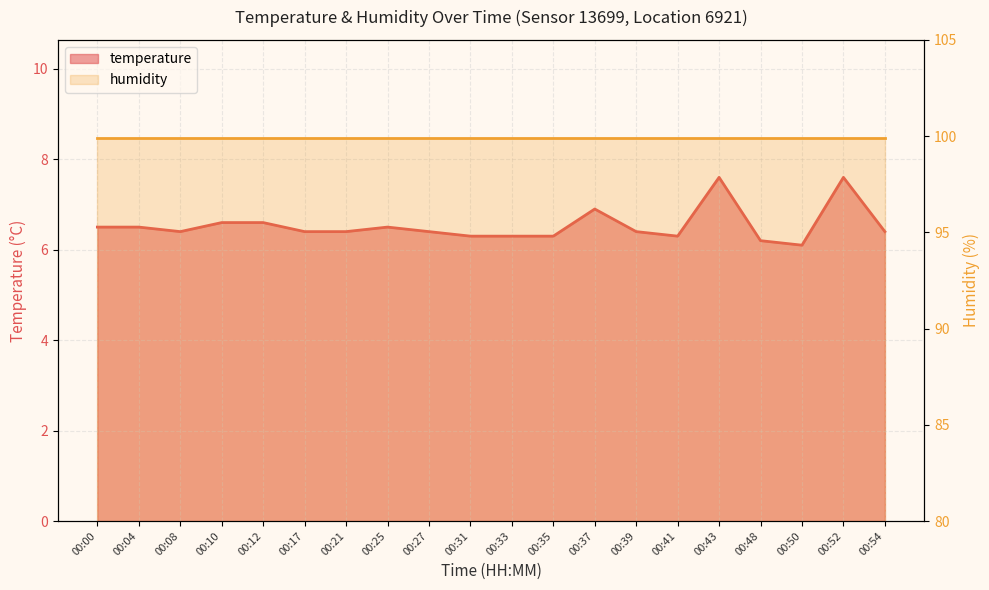

What is the greatest value displayed?

7.6